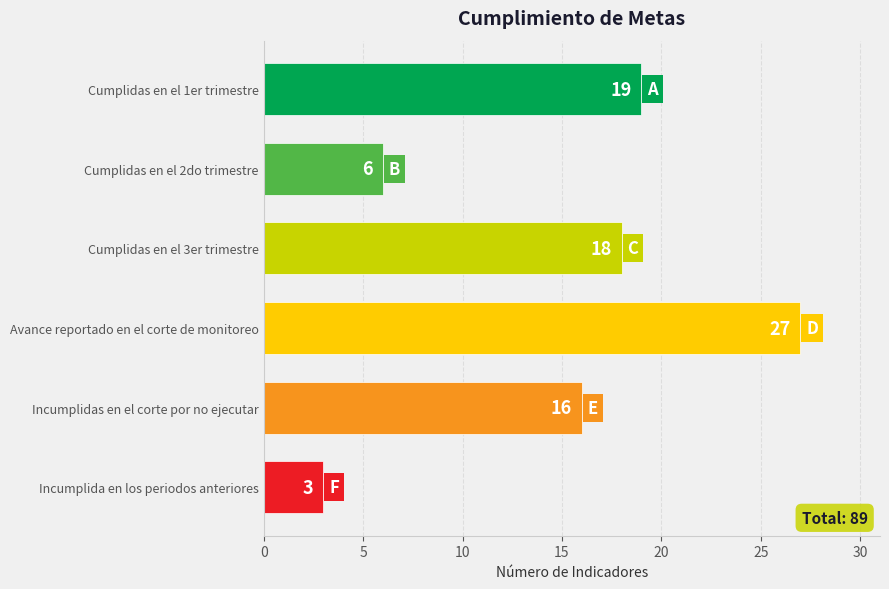

At which label is the value closest to 15?

Incumplidas en el corte por no ejecutar